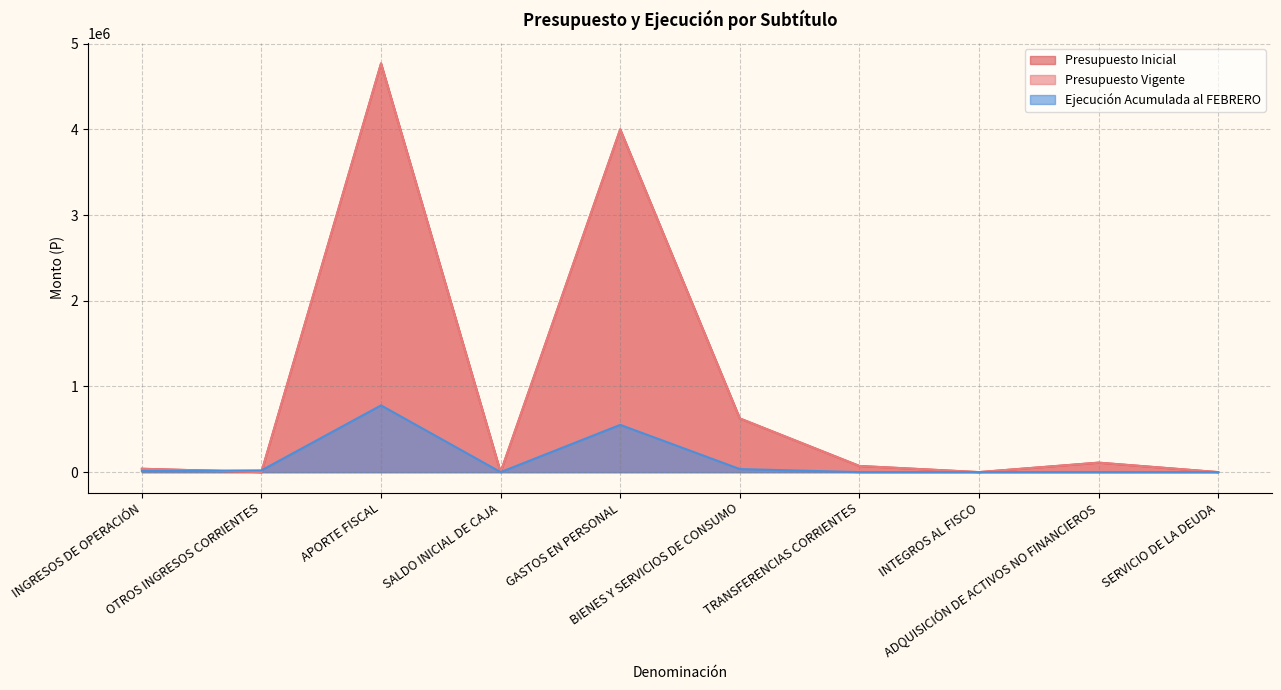

At which label does Presupuesto Vigente reach its minimum?

OTROS INGRESOS CORRIENTES